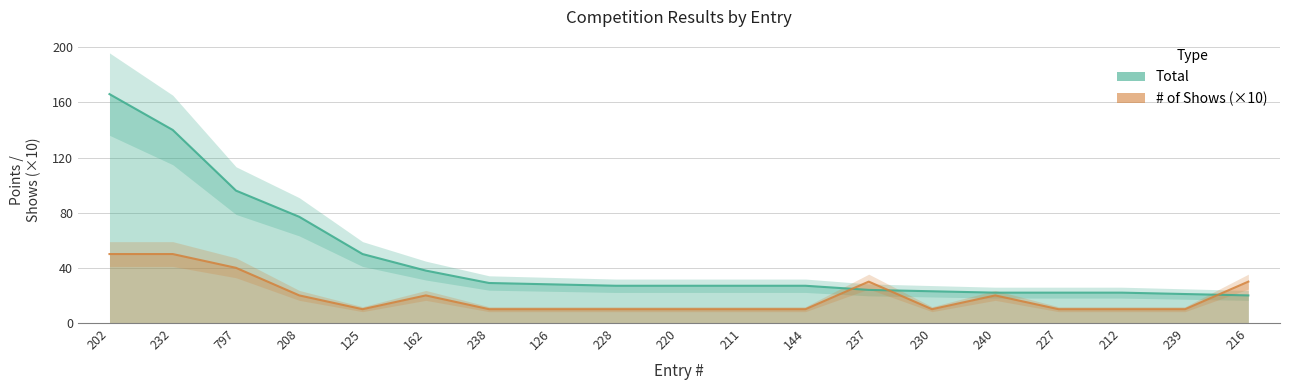

Between 208 and 228, which is larger?

208